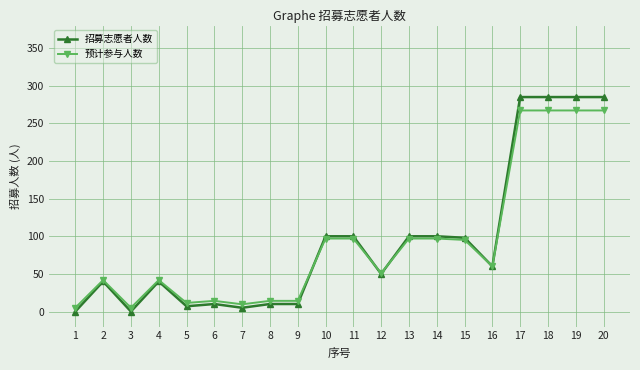

Rank the series by their maximum value, from lowest to highest.

预计参与人数, 招募志愿者人数